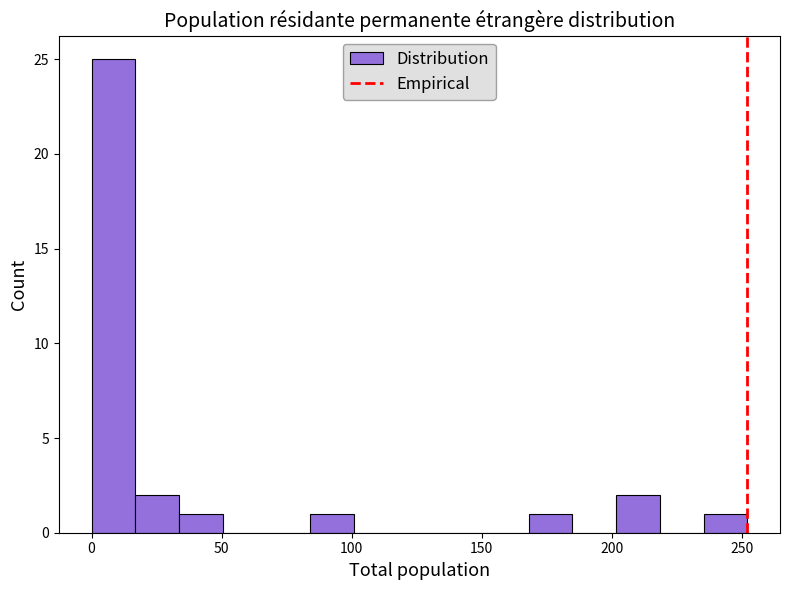

Read against the x-axis, roughly where is the centre of the tallest bar?

10